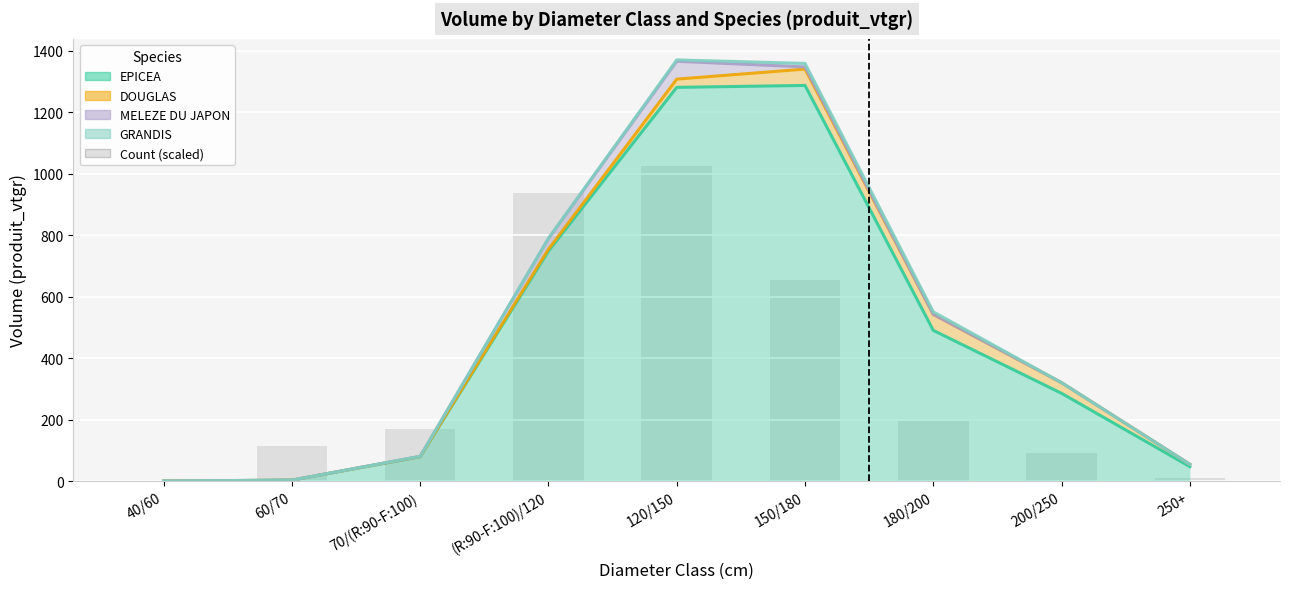

At which label does MELEZE DU JAPON reach its minimum?

40/60